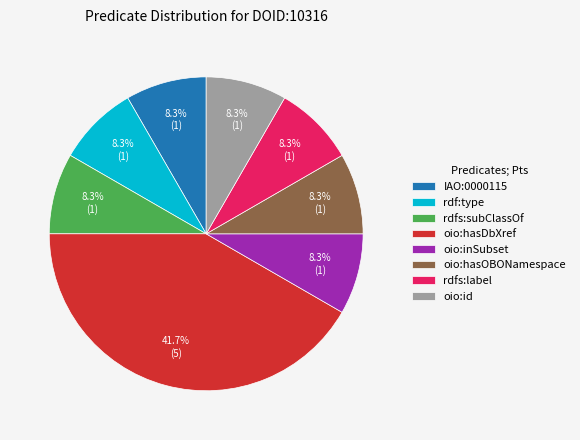

Is there a majority slice in this chart?

No